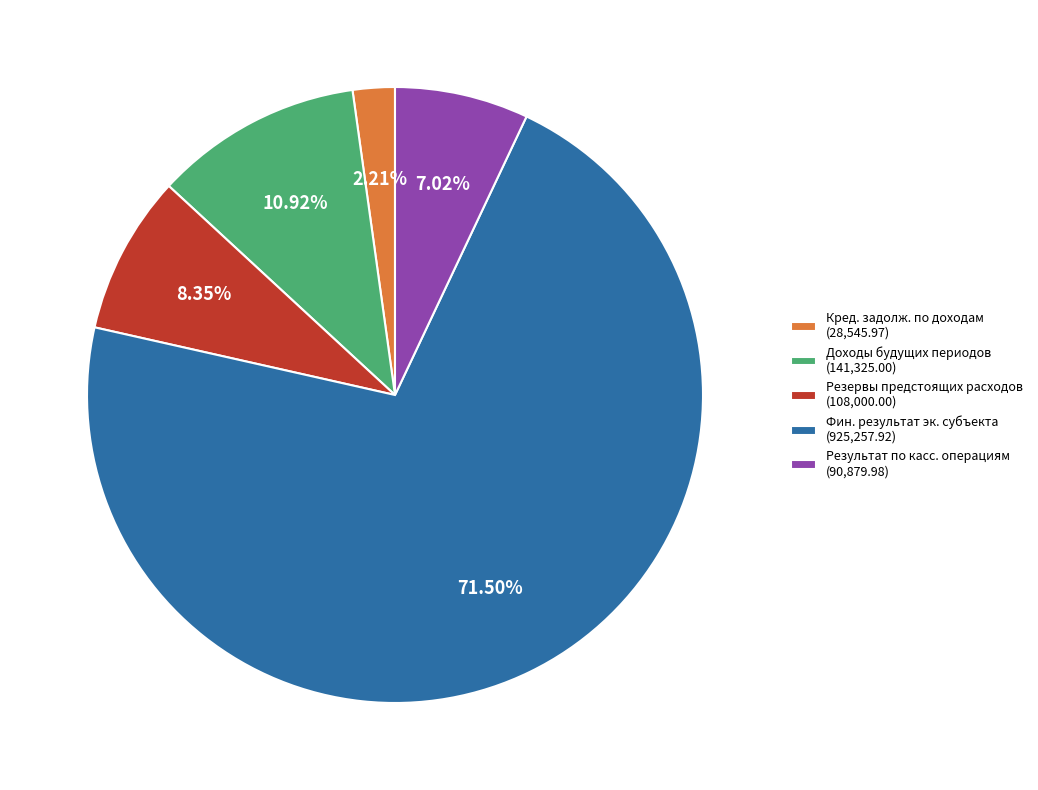

Which has a higher value, Результат по касс. операциям (90,879.98) or Кред. задолж. по доходам (28,545.97)?

Результат по касс. операциям (90,879.98)